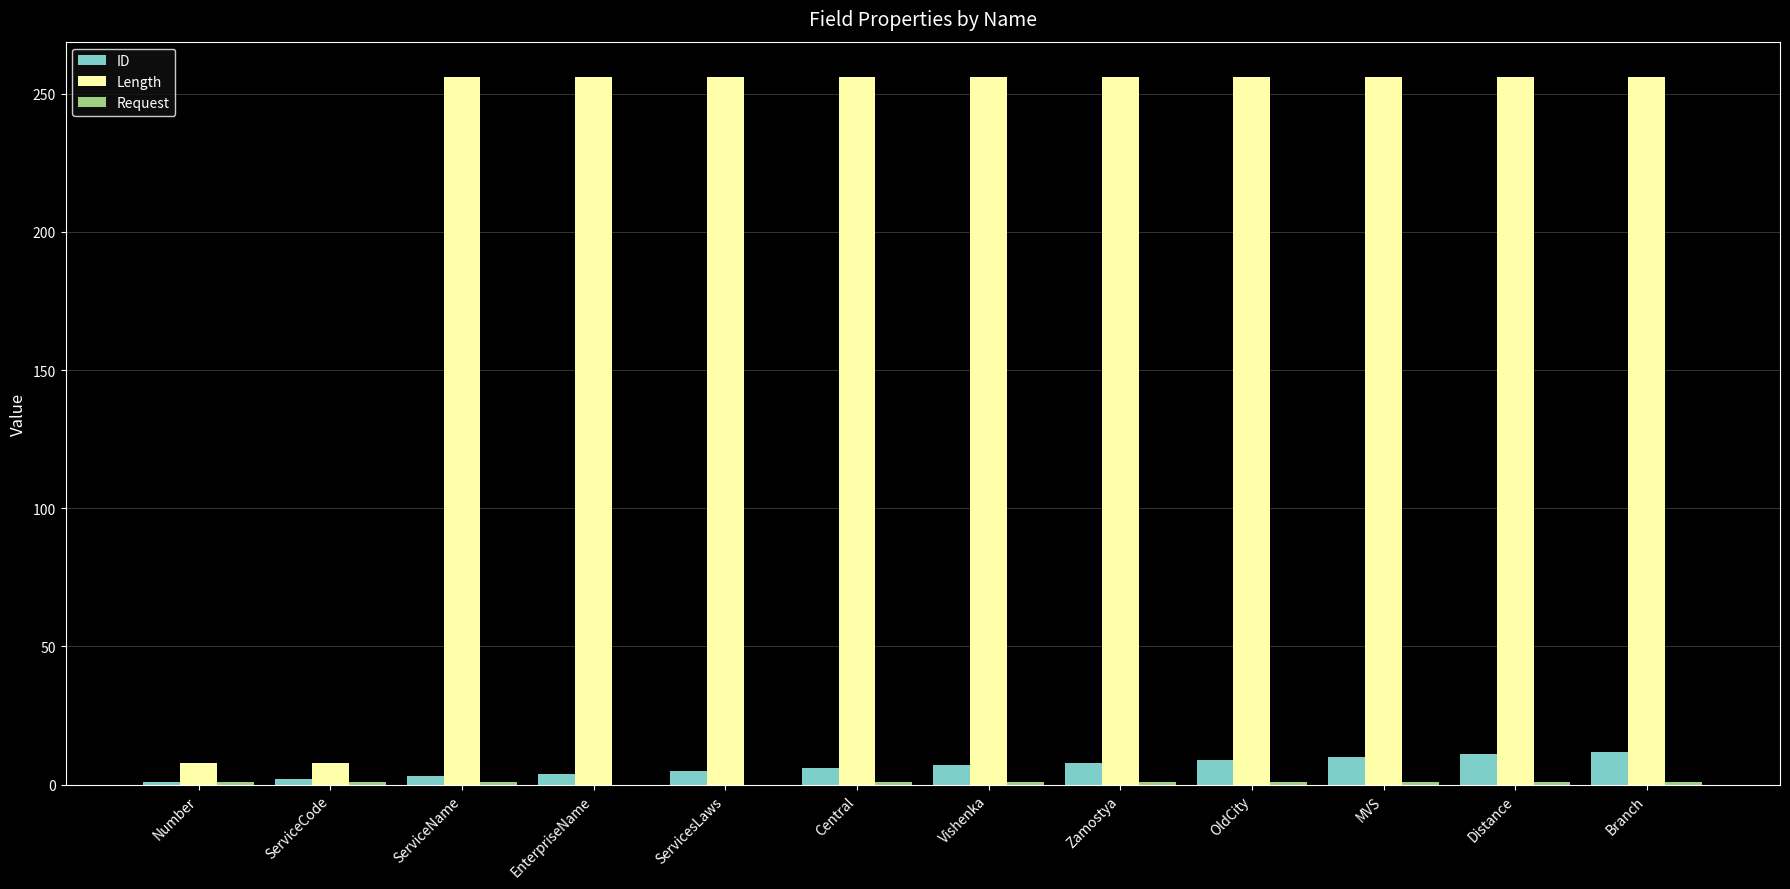

Which series changed the most between Number and Zamostya?

Length